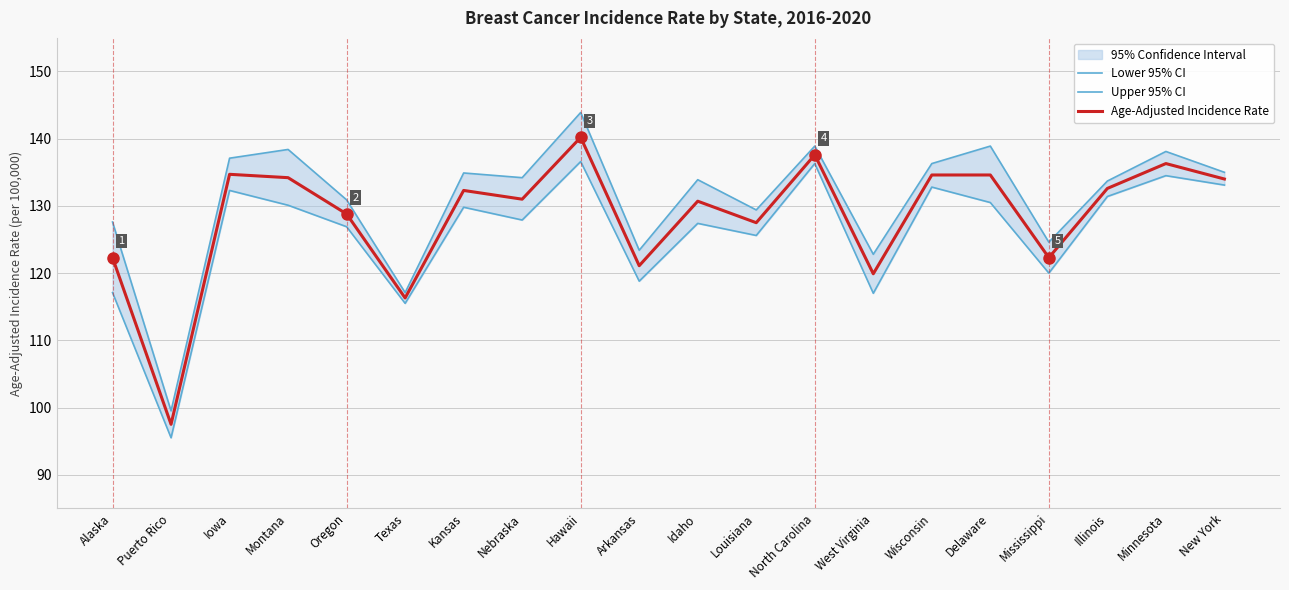

Reading right to left, transcribe all the data shown in this chart.

Lower 95% CI: 133.1	134.5	131.4	120.0	130.5	132.8	117.0	136.3	125.6	127.4	118.8	136.6	127.9	129.8	115.5	126.9	130.1	132.3	95.5	117.1
Upper 95% CI: 135.0	138.1	133.7	124.6	138.9	136.3	122.8	138.9	129.4	133.9	123.4	143.9	134.2	134.9	117.1	130.9	138.4	137.1	99.5	127.6
Age-Adjusted Incidence Rate: 134.0	136.3	132.6	122.3	134.6	134.6	119.9	137.6	127.5	130.7	121.1	140.2	131.0	132.3	116.3	128.8	134.2	134.7	97.5	122.3